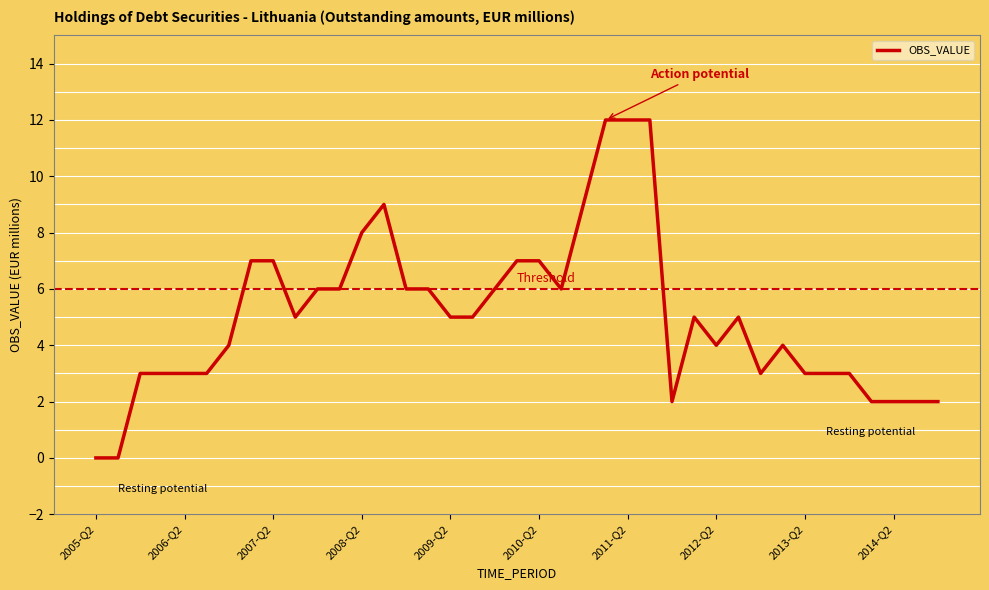

What is the greatest value displayed?

12